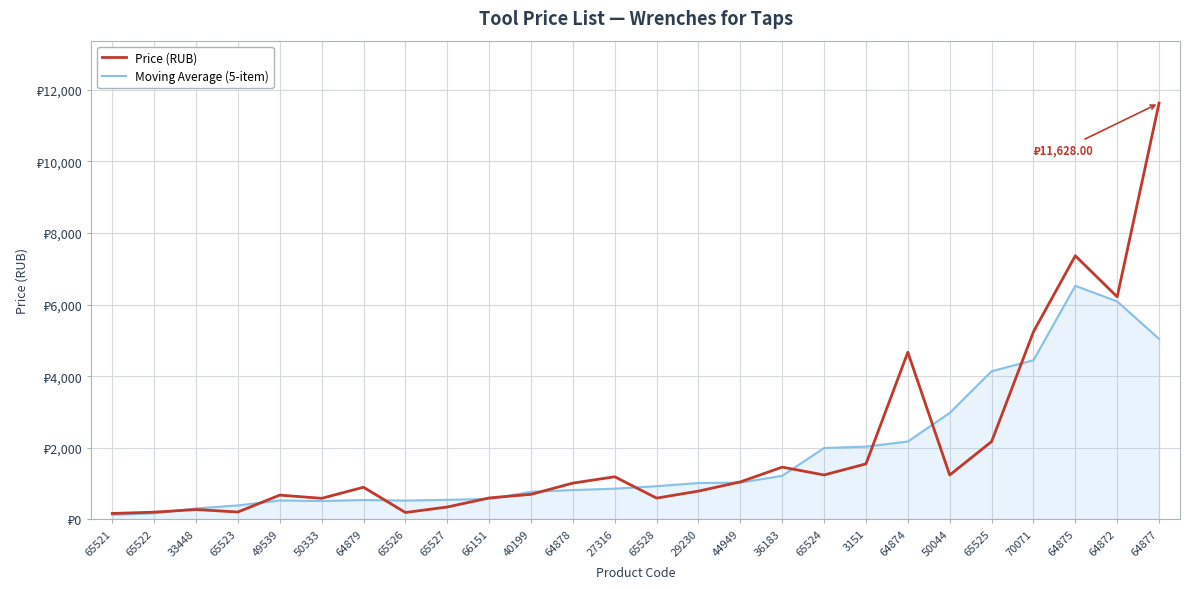

At which category is the sum across all series the highest?

64877